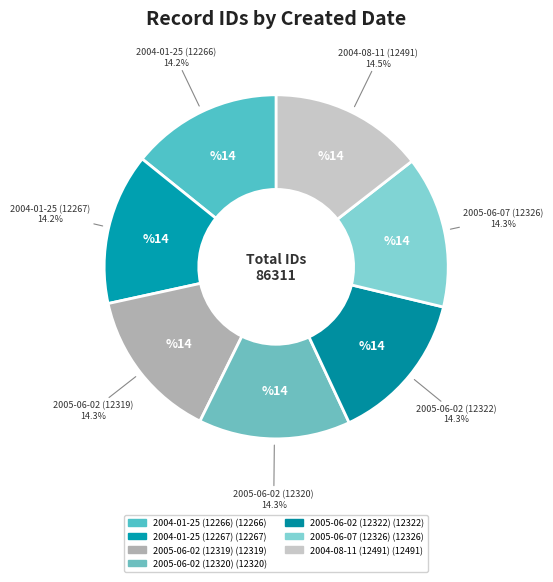

How many slices are in this pie chart?

7